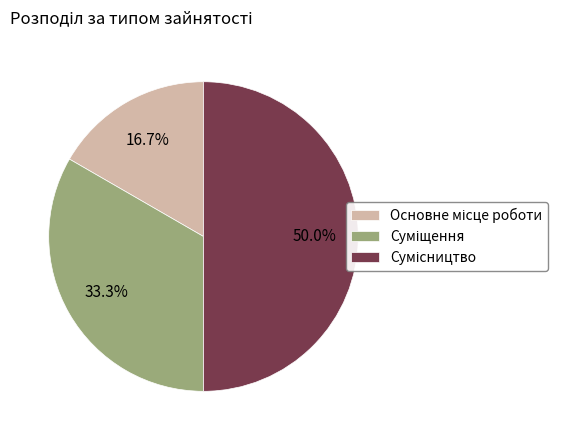

Count the number of slices in the pie.

3